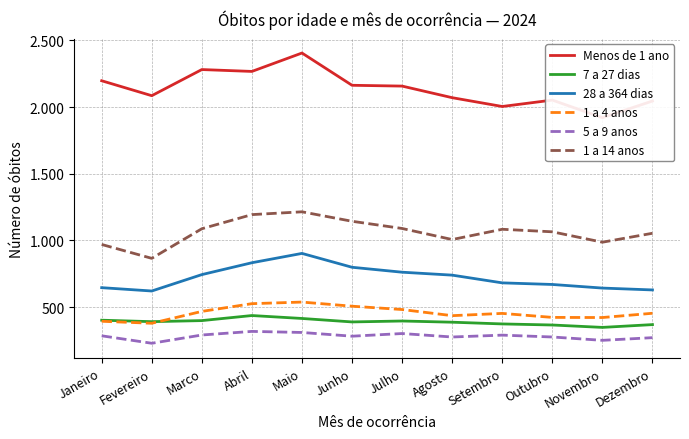

Which series has the largest total across all categories?

Menos de 1 ano